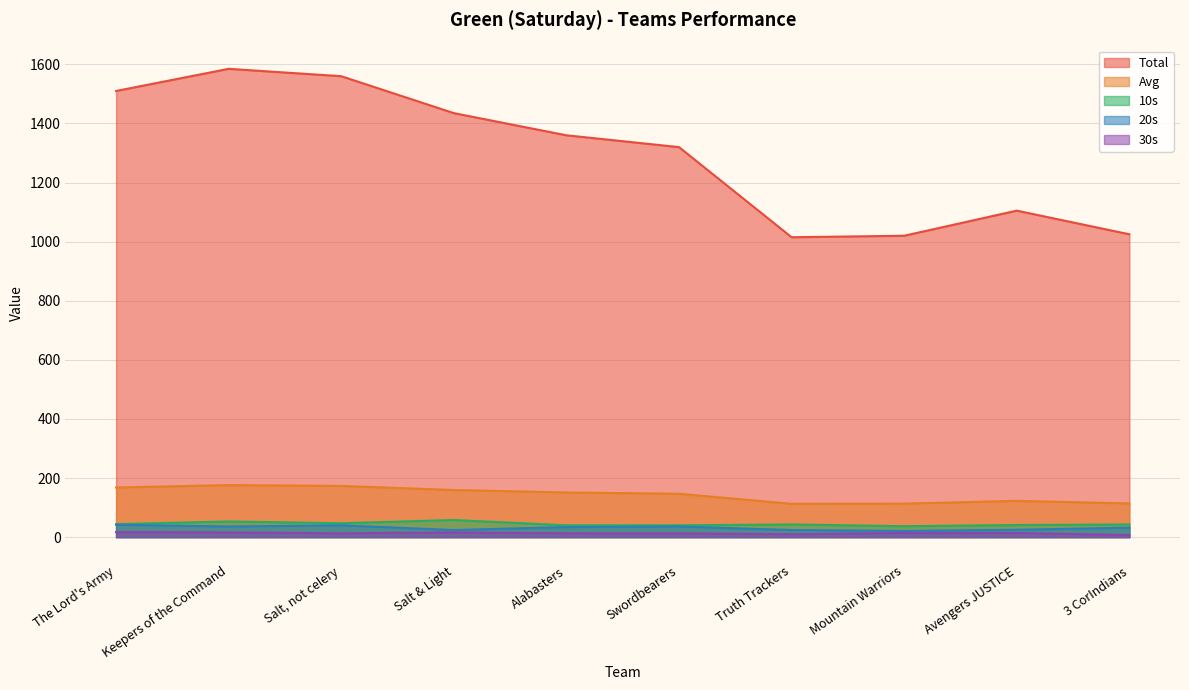

Which label corresponds to the largest value in the chart?

Keepers of the Command